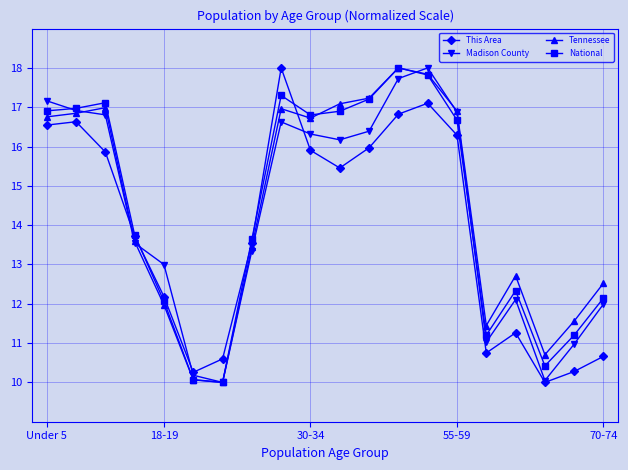

What is the minimum value for National?

10.0